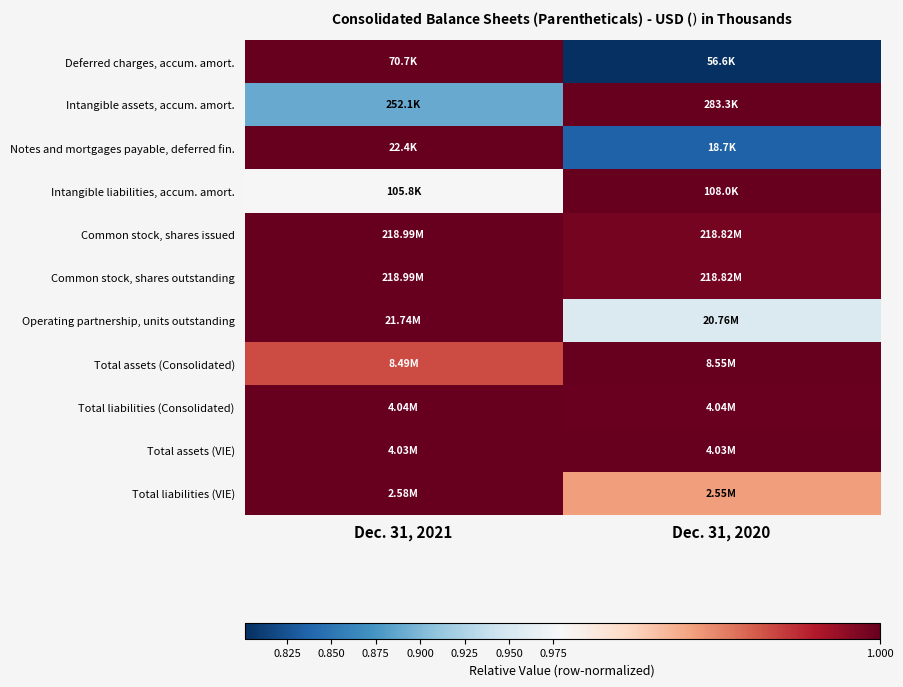

At which category is the sum across all series the highest?

Dec. 31, 2021